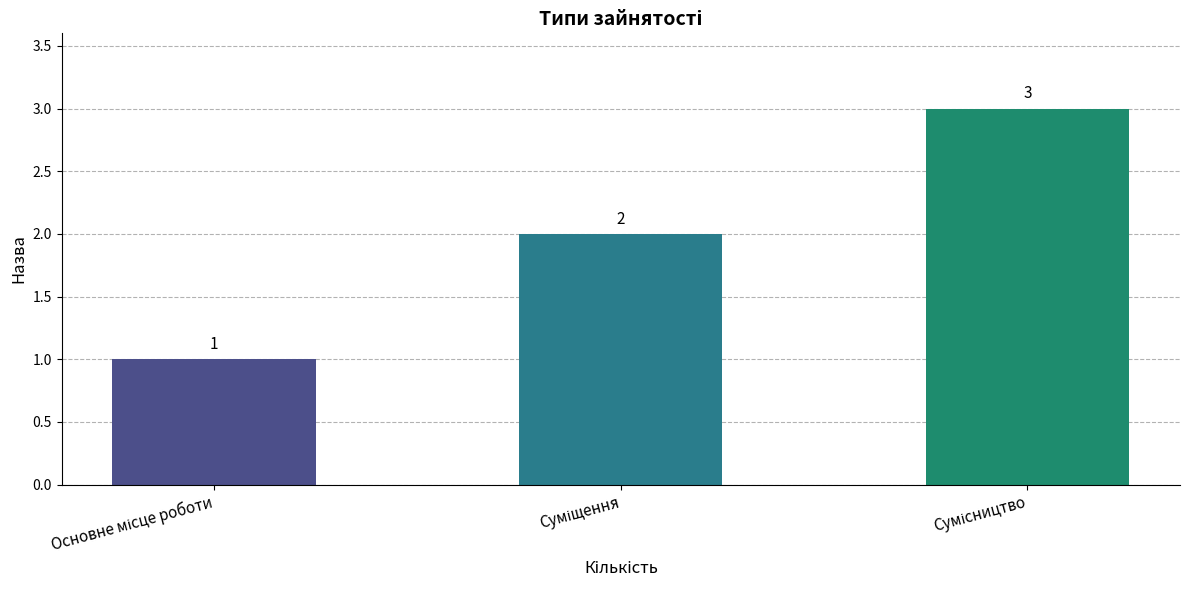

What is the difference between the maximum and minimum values?

2